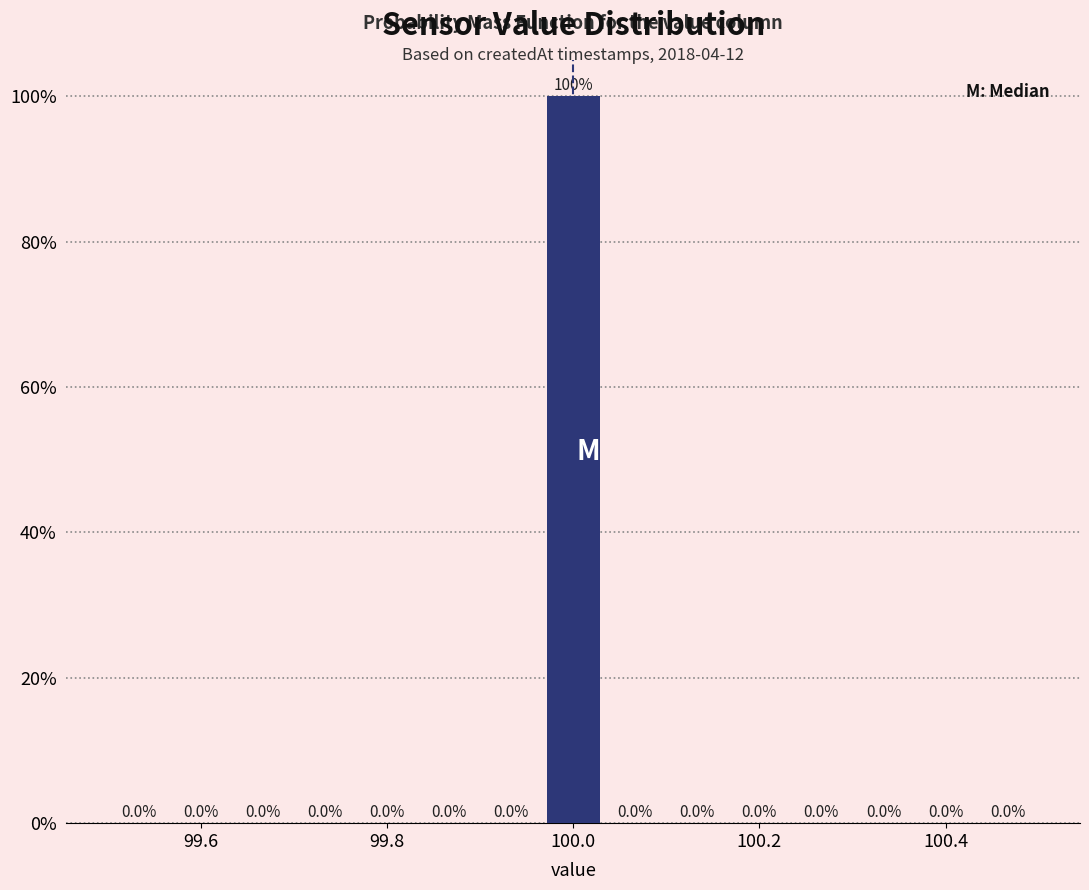

Around what value on the x-axis is the tallest bar? Give the approximate position of its centre, as read against the axis.

100.00